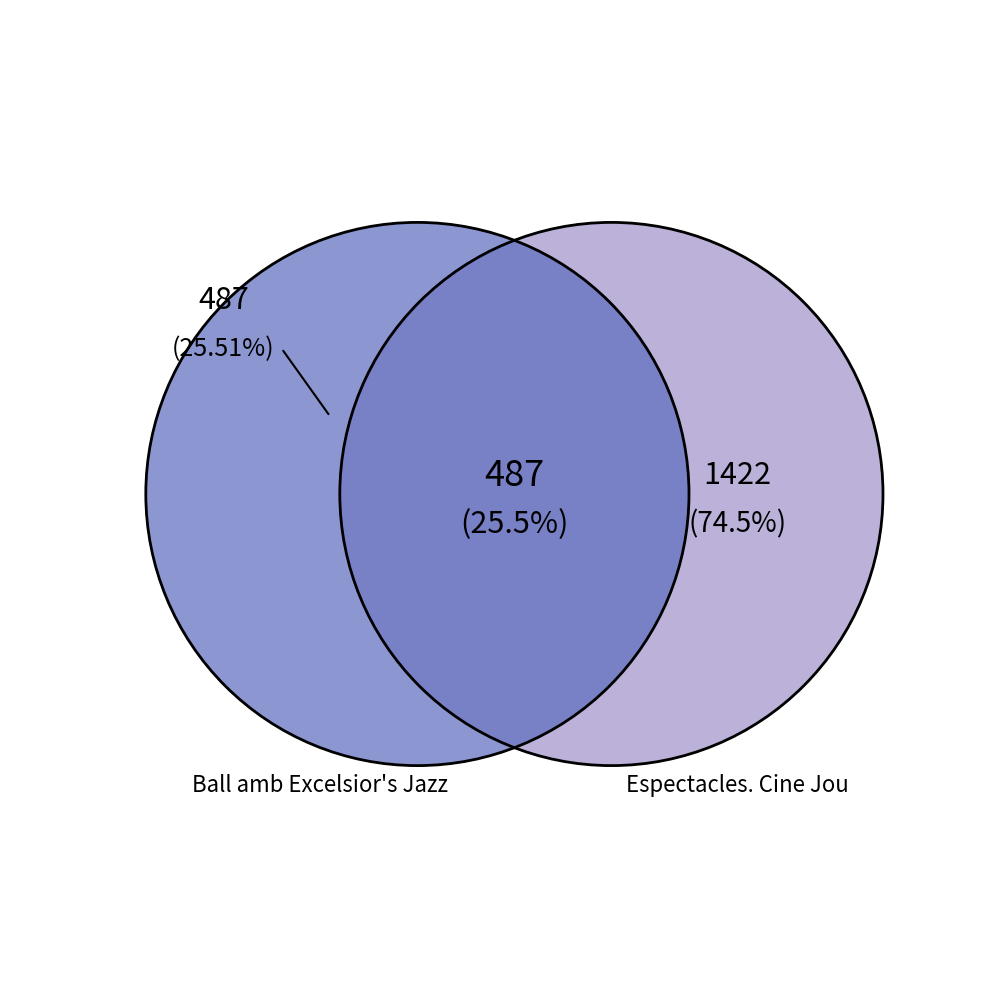

Which slice represents more than half of the pie?

Espectacles. Cine Jou